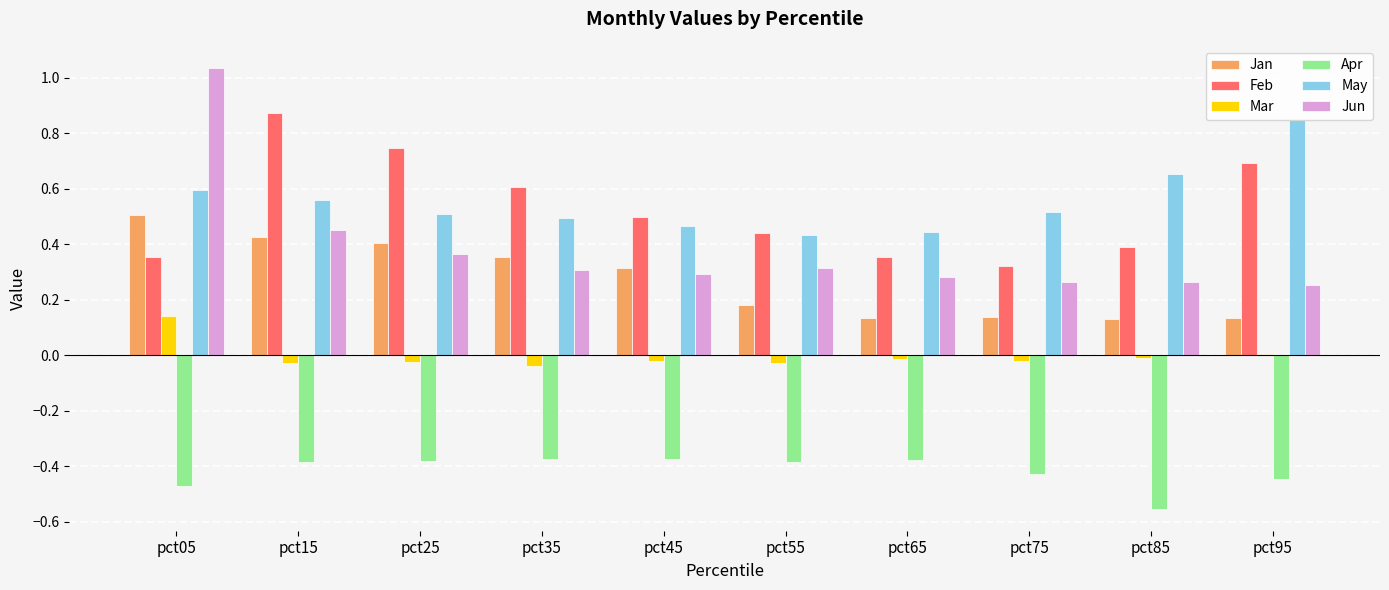

Which category has the highest value in the Feb series?

pct15